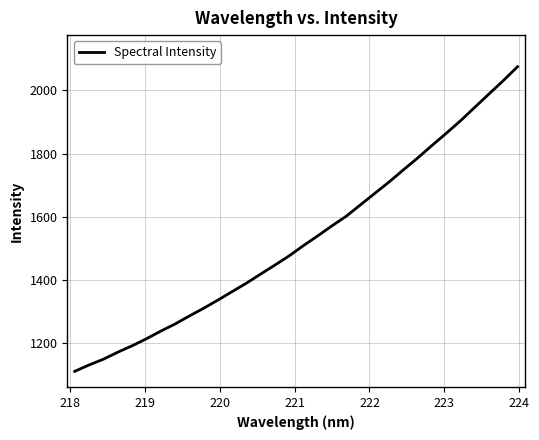

What is the average value?

1528.0